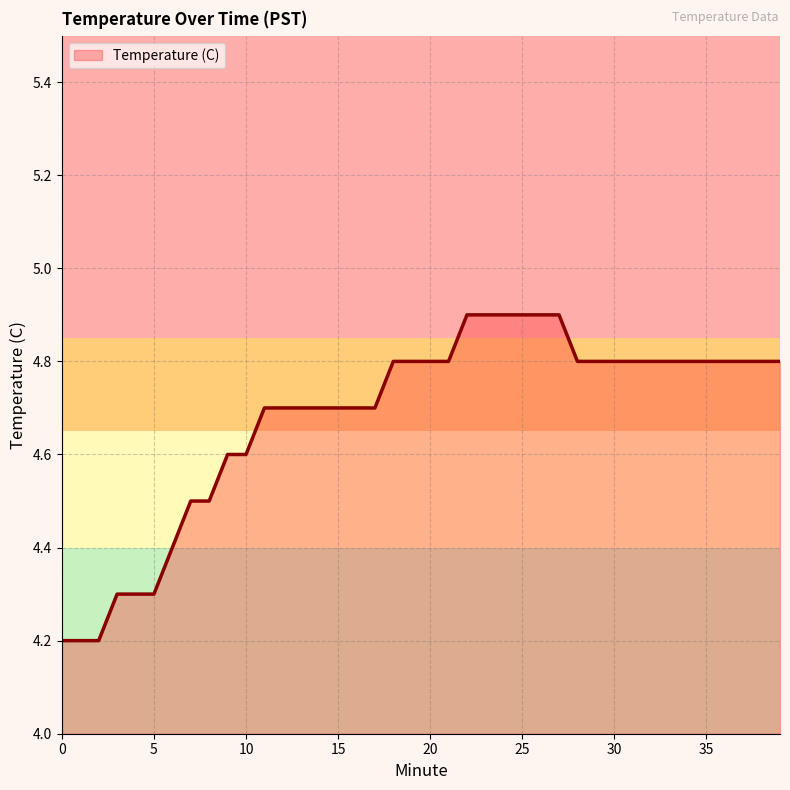

Reading right to left, list all the values displayed in this chart.

4.8	4.8	4.8	4.8	4.8	4.8	4.8	4.8	4.8	4.8	4.8	4.8	4.9	4.9	4.9	4.9	4.9	4.9	4.8	4.8	4.8	4.8	4.7	4.7	4.7	4.7	4.7	4.7	4.7	4.6	4.6	4.5	4.5	4.4	4.3	4.3	4.3	4.2	4.2	4.2